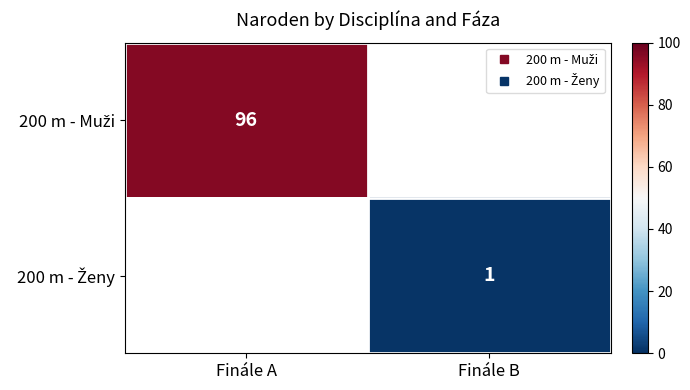

Is the value of 200 m - Muži at Finále B greater than the value of 200 m - Ženy at Finále A?

No